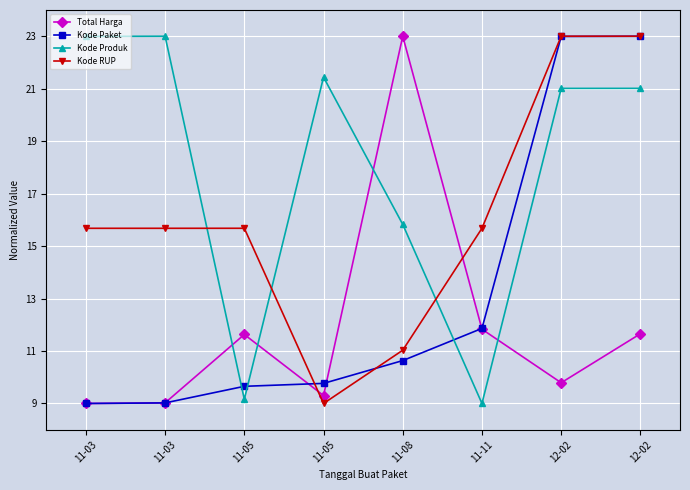

Count the number of categories in the chart.

8